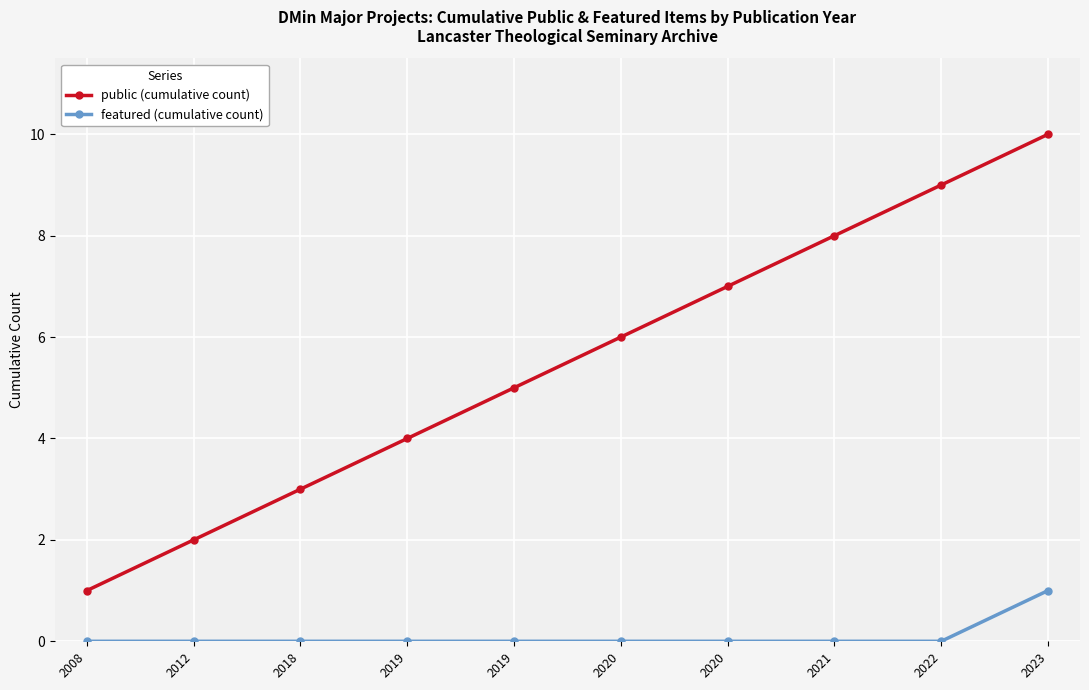

The value of public (cumulative count) at 2021 is 12. True or false?

False